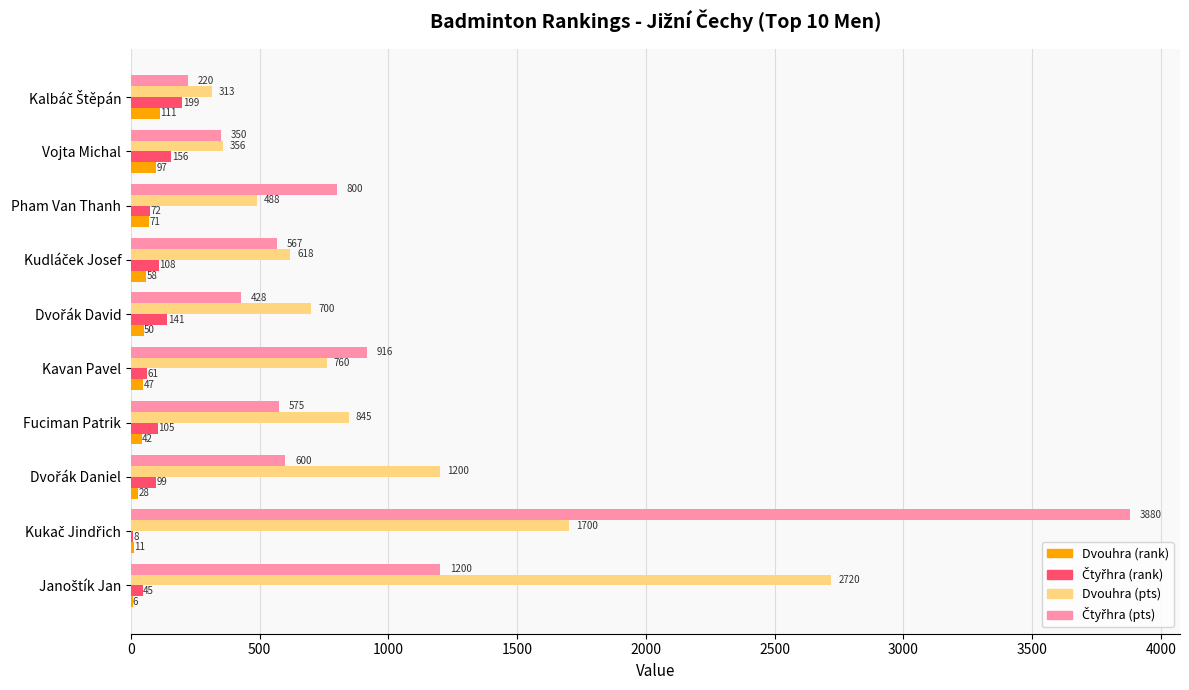

True or false: Dvouhra (pts) has a value of 760 at Kavan Pavel.

True